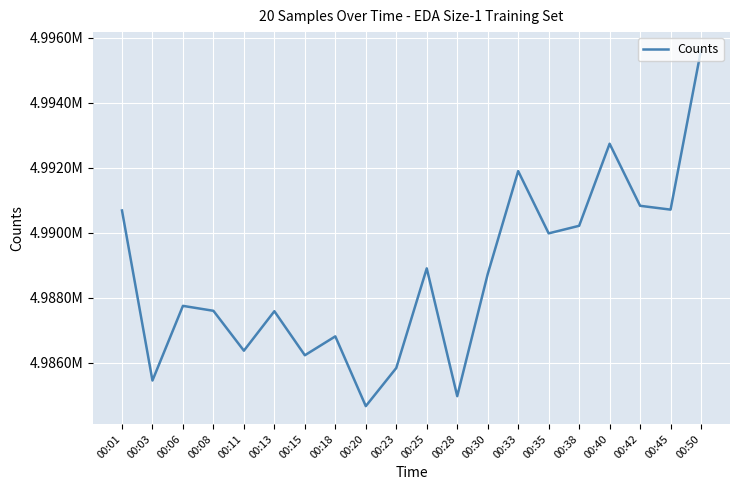

True or false: the data shows 4986811 at 00:18.

True